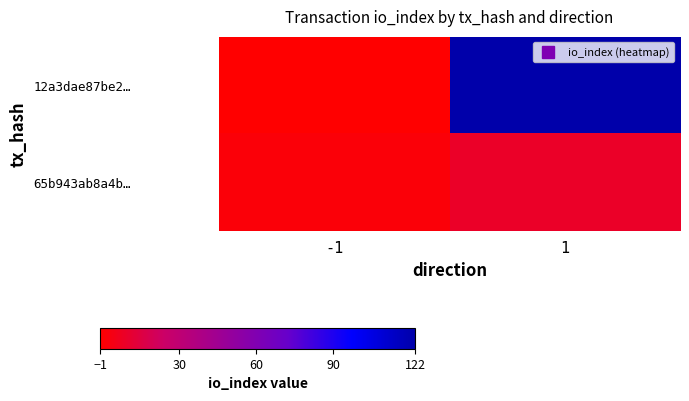

Reading right to left, transcribe all the data shown in this chart.

12a3dae87be2…: 1=122	-1=-1
65b943ab8a4b…: 1=9	-1=1